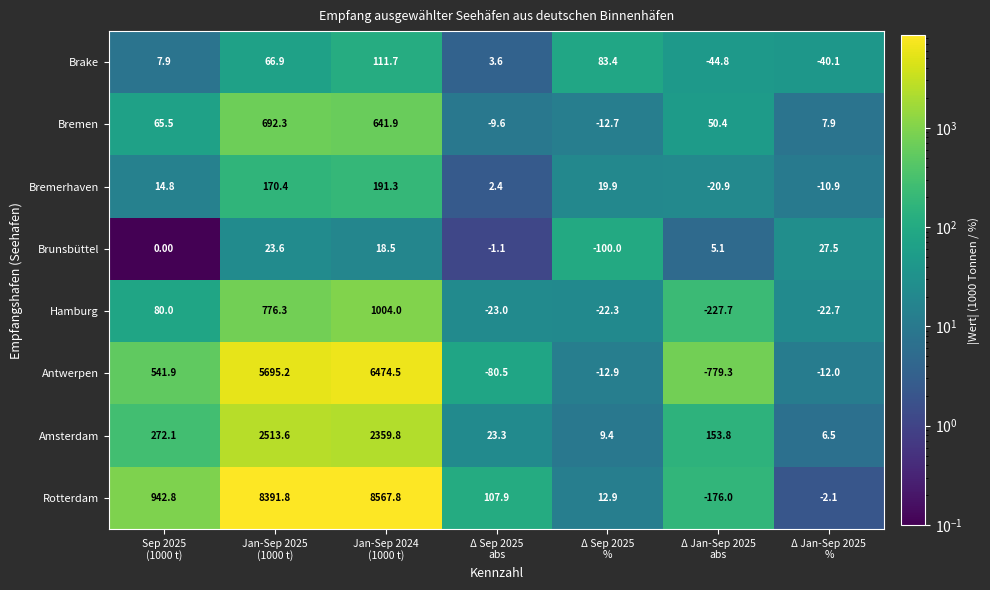

Which series has the widest spread of values?

Rotterdam